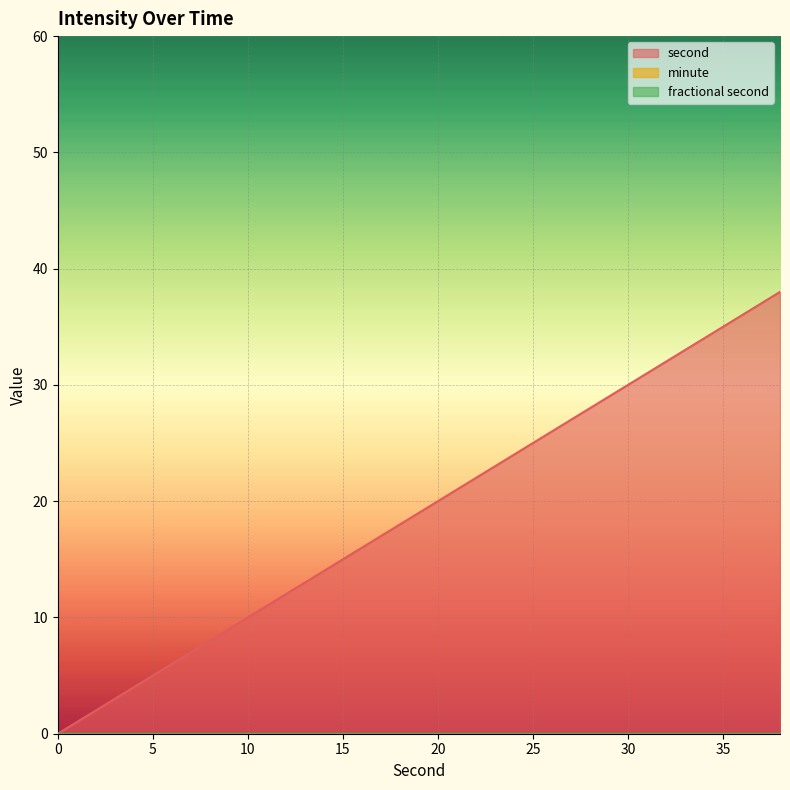

Reading left to right, transcribe all the data shown in this chart.

second: 0	2	4	6	8	10	12	14	16	18	20	22	24	26	28	30	32	34	36	38
minute: 0	0	0	0	0	0	0	0	0	0	0	0	0	0	0	0	0	0	0	0
fractional second: 0	0	0	0	0	0	0	0	0	0	0	0	0	0	0	0	0	0	0	0